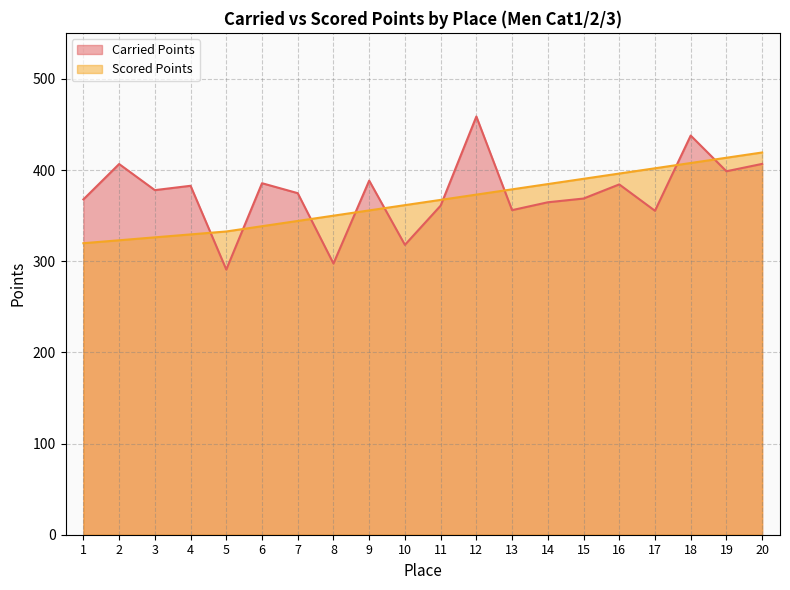

What is the lowest value of the Scored Points series?

319.8